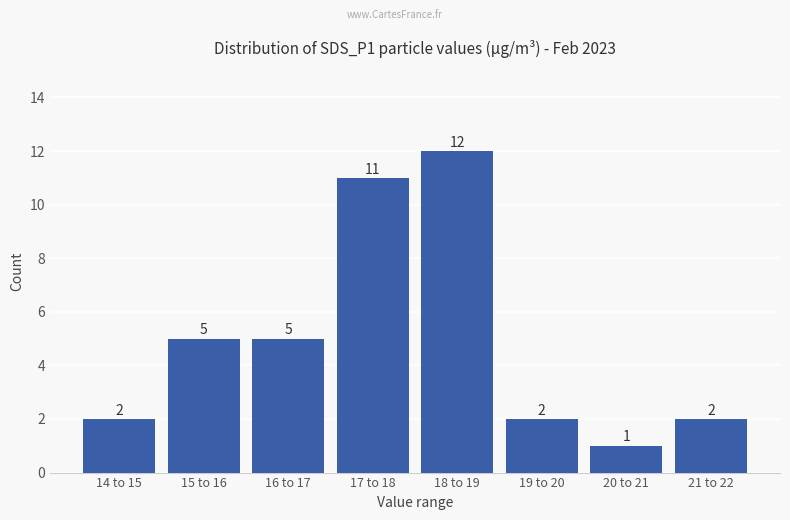

Which has a higher value, 16 to 17 or 19 to 20?

16 to 17